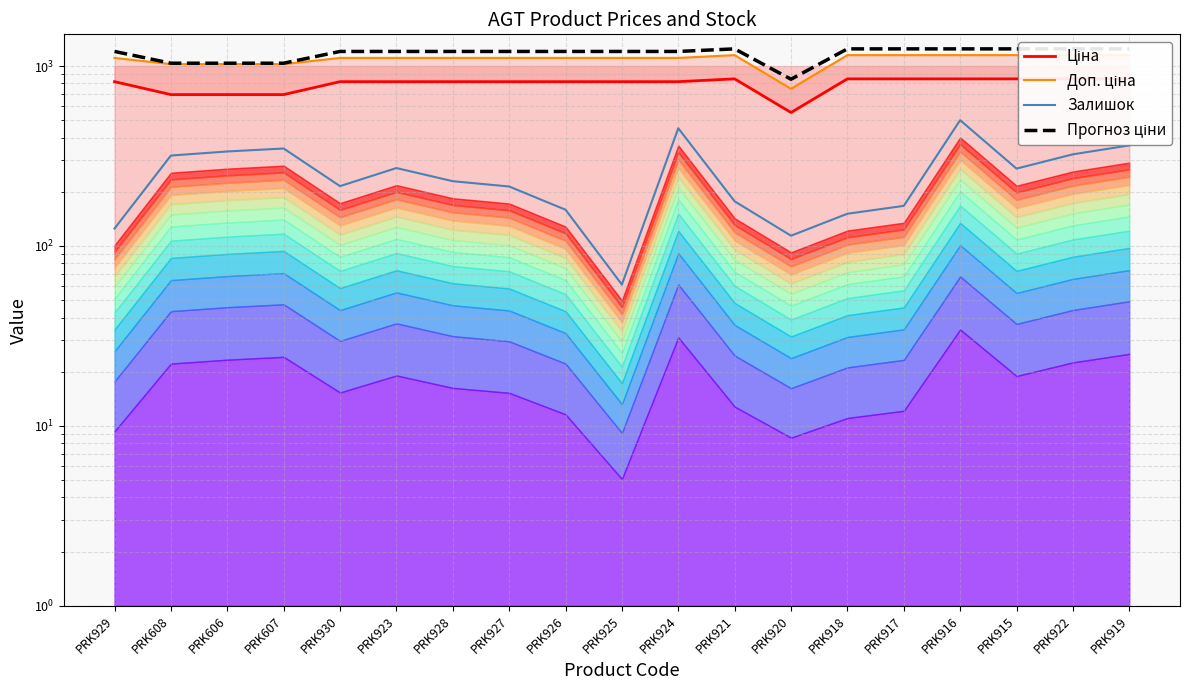

The Прогноз ціни series shows 1245.4 at PRK916. True or false?

True